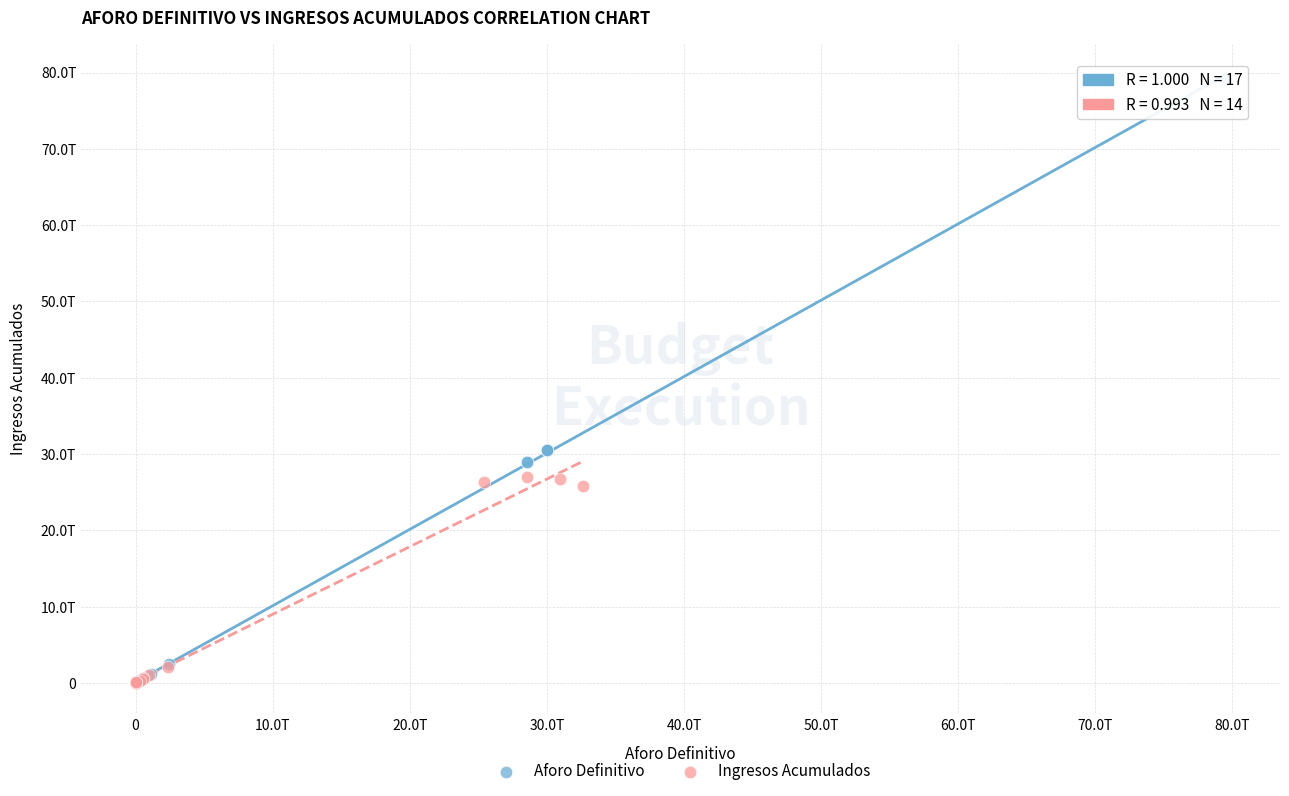

What are all the series names shown in the legend?

Aforo Definitivo, Ingresos Acumulados